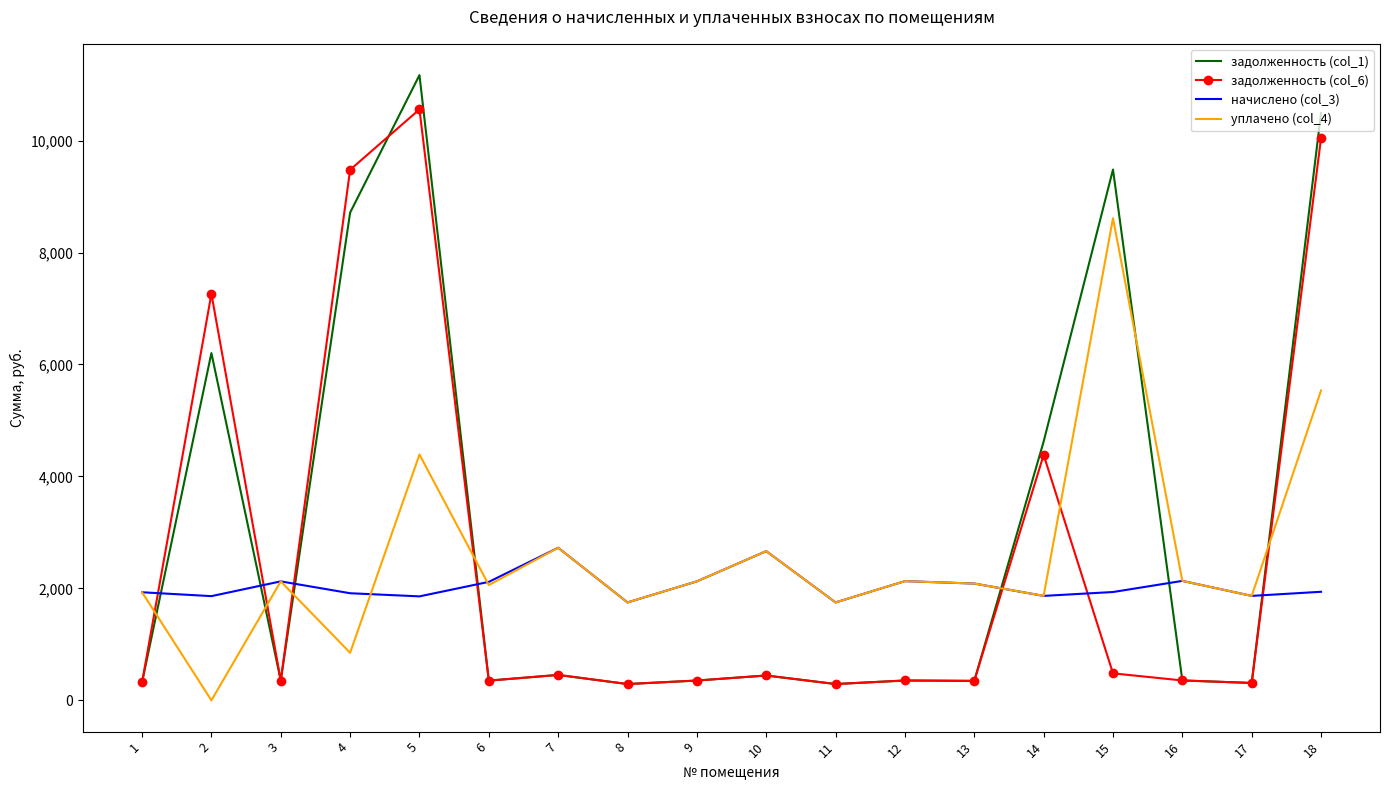

List the series in order of their peak value, lowest first.

начислено (col_3), уплачено (col_4), задолженность (col_6), задолженность (col_1)